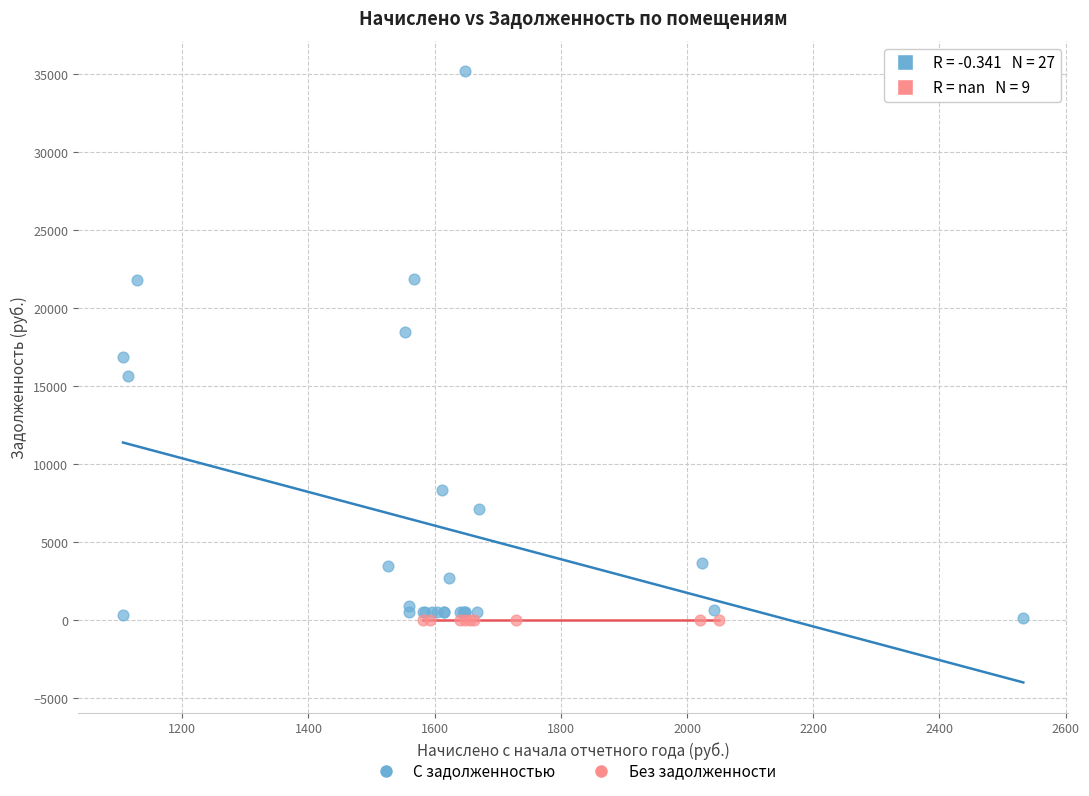

Which series reaches the maximum Y coordinate?

С задолженностью